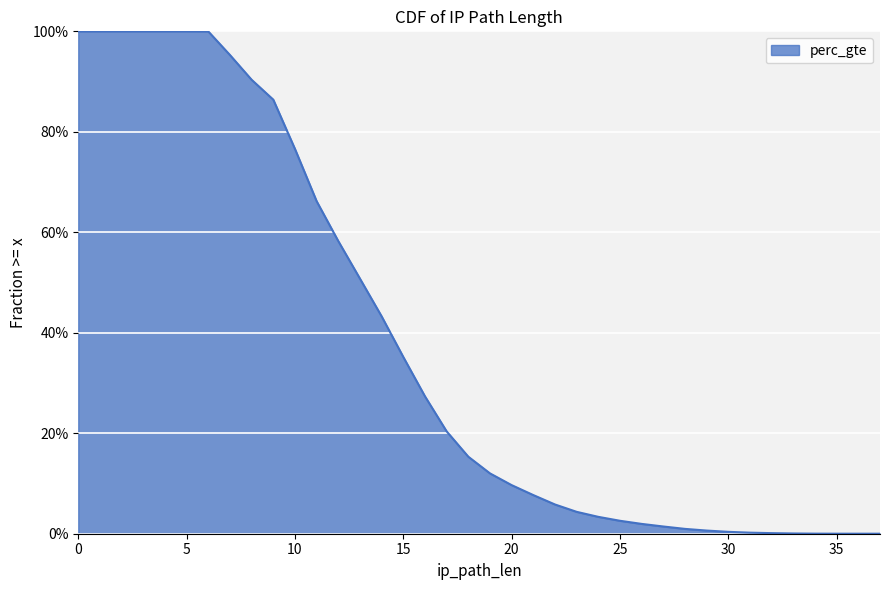

True or false: the data has more than 1 interior local peaks.

False